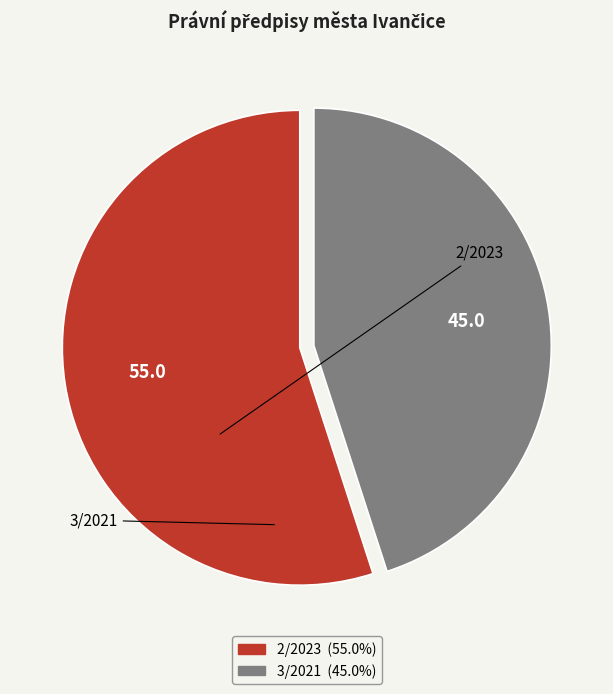

Which slice is the smallest?

3/2021